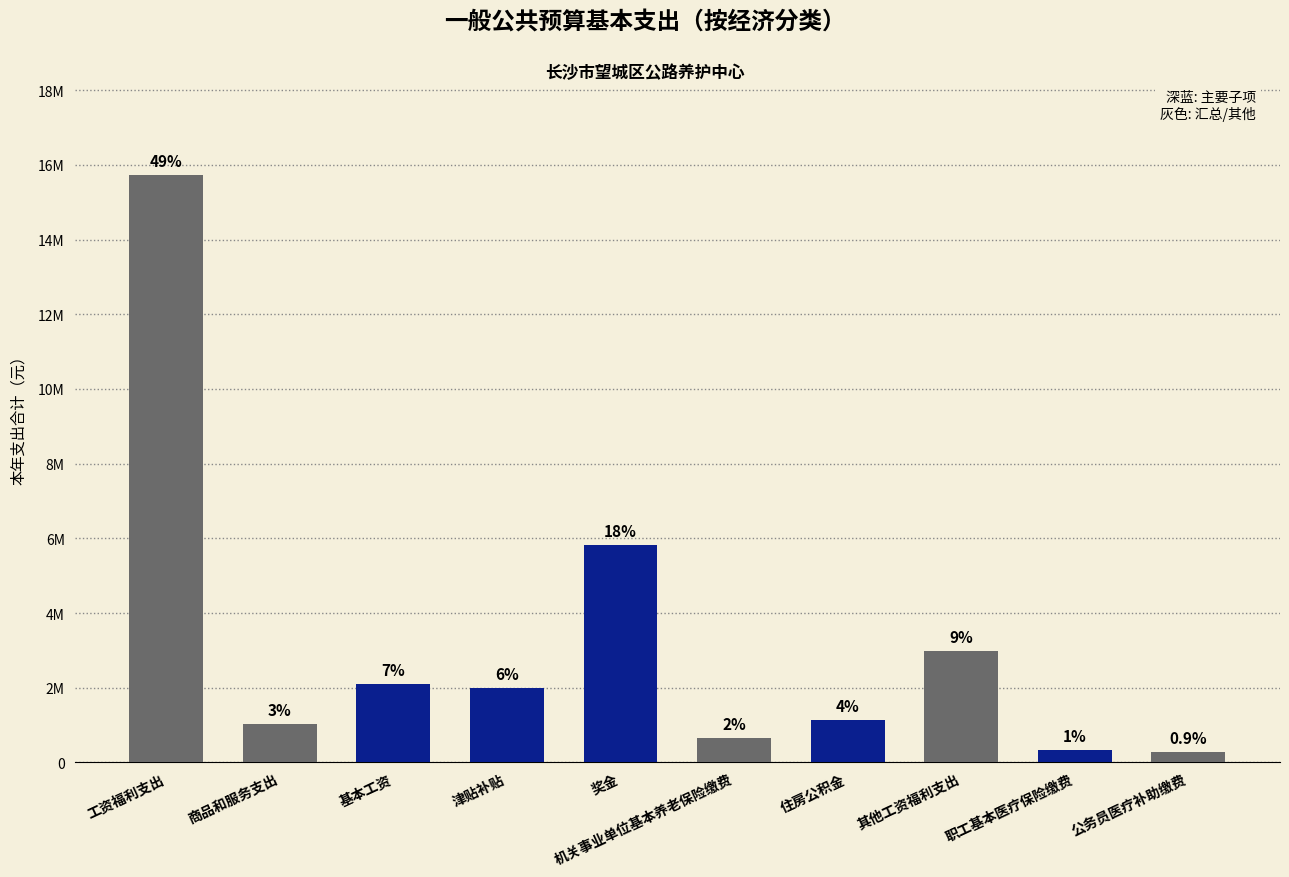

Is it true that the value at 商品和服务支出 is 1607269?

False